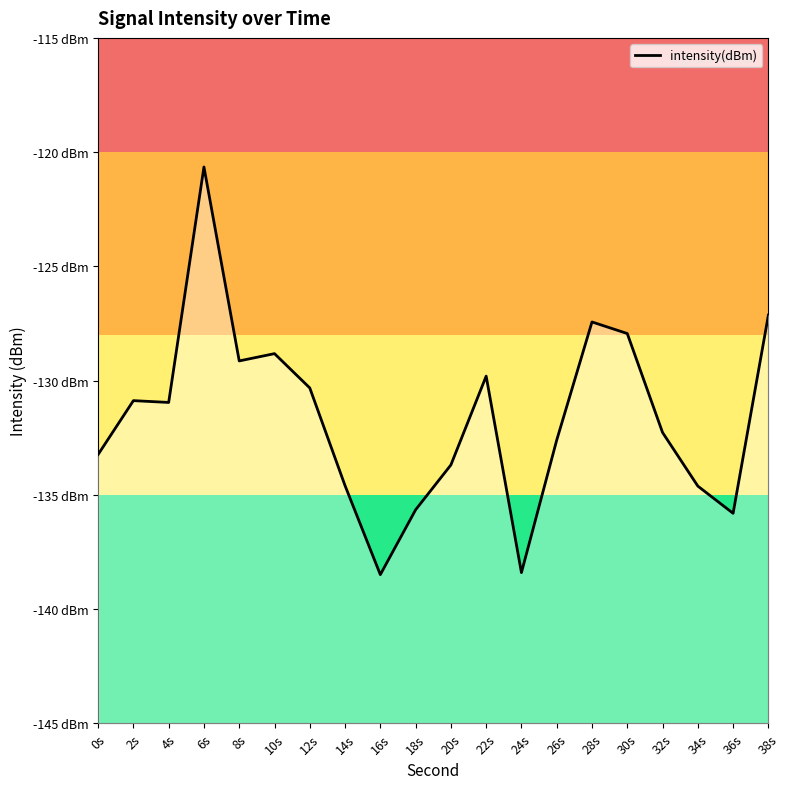

Count the number of values greater than -130.

7